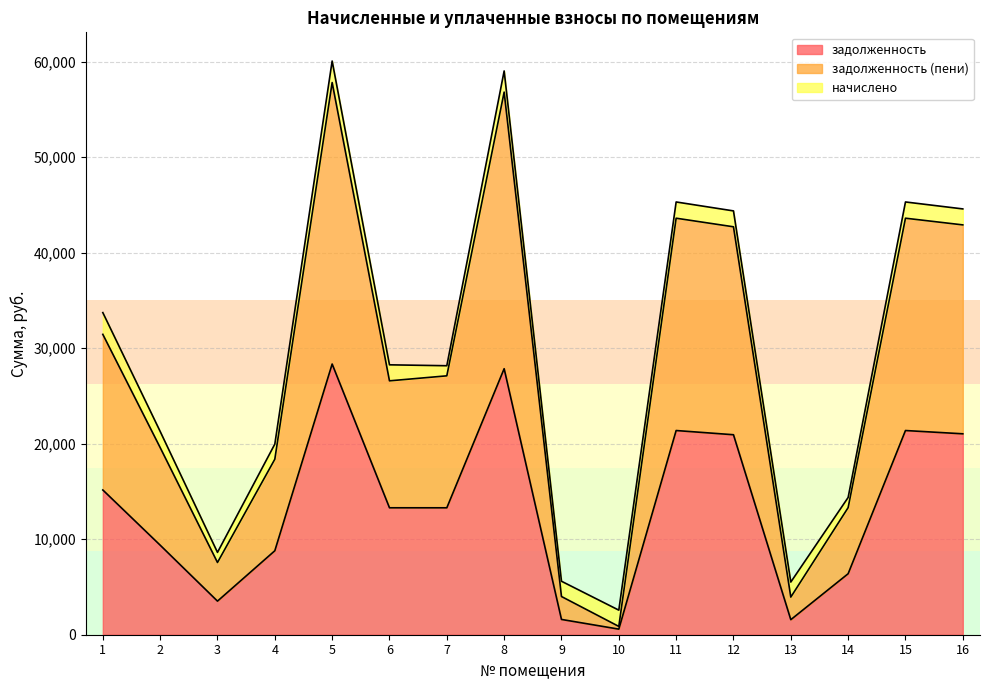

How many interior local peaks does the задолженность series have?

4